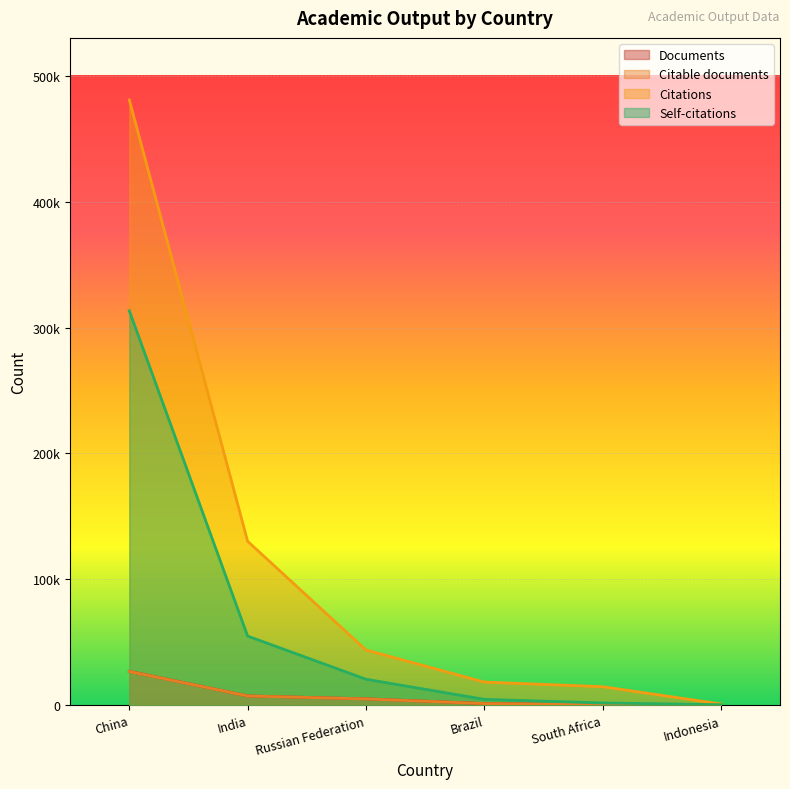

Which category has the lowest value across all series?

Indonesia